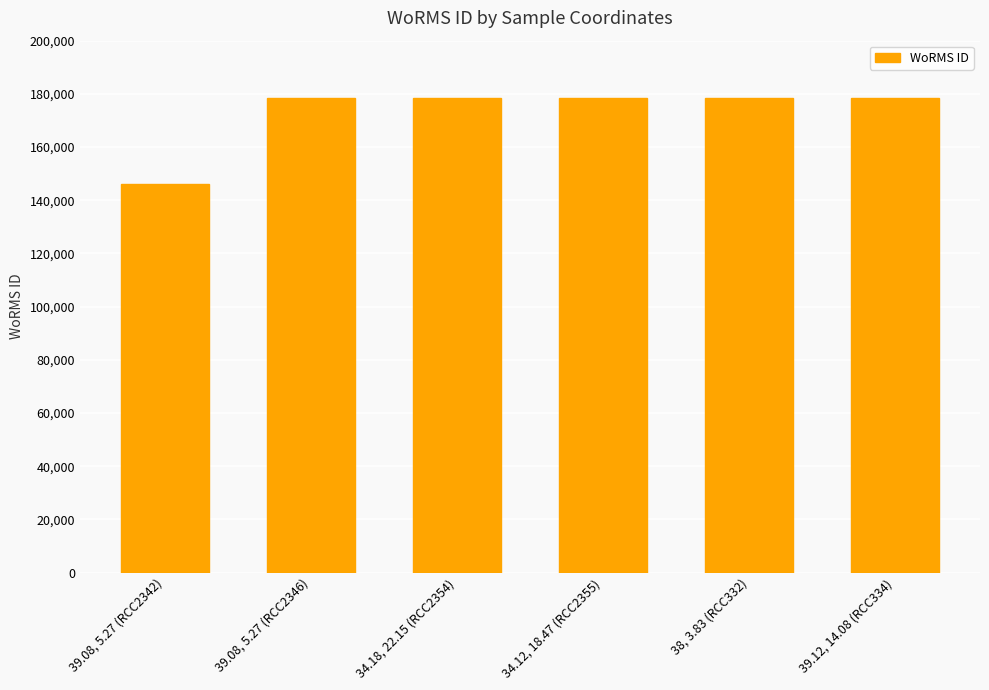

Reading right to left, list all the values displayed in this chart.

178599	178599	178599	178599	178599	146232